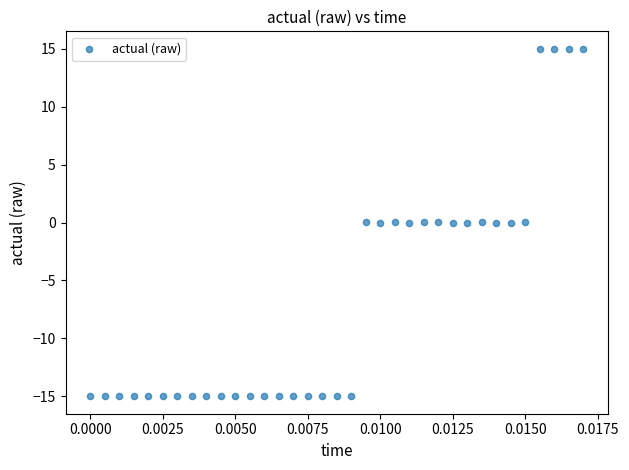

What is the range of Y values (max minus min)?

30.0